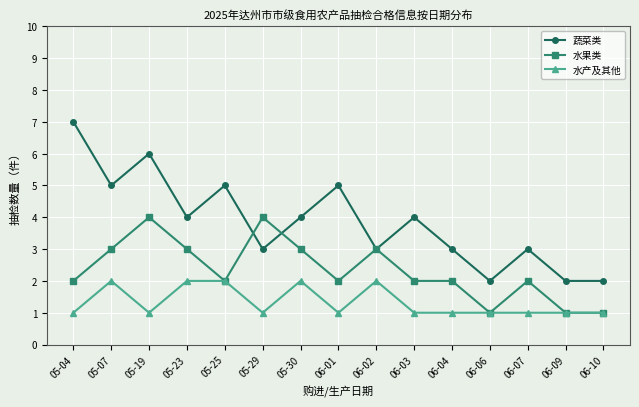

The 水果类 series shows 1 at 06-07. True or false?

False